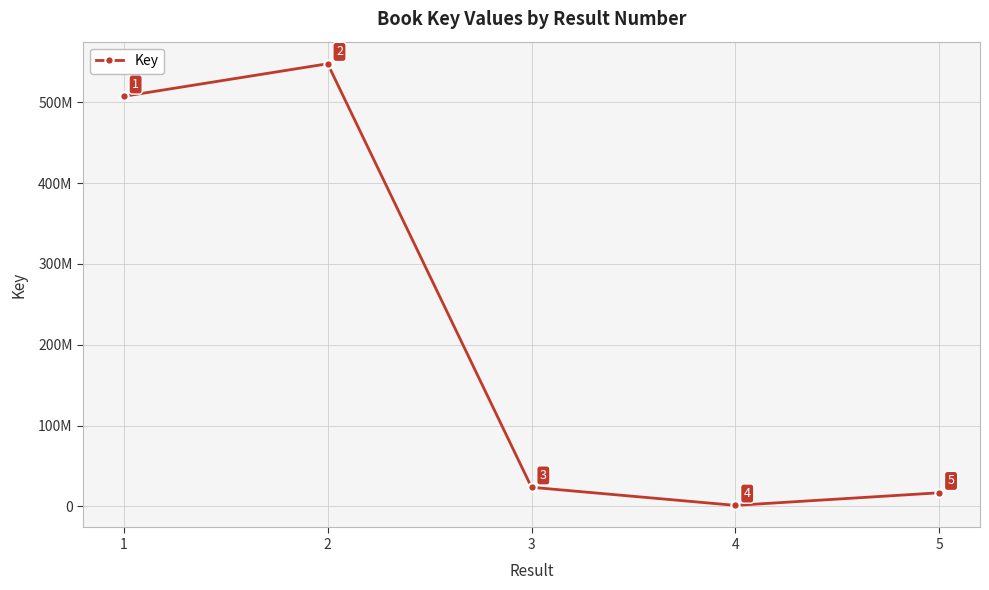

True or false: the data shows 8949945 at 5.

False